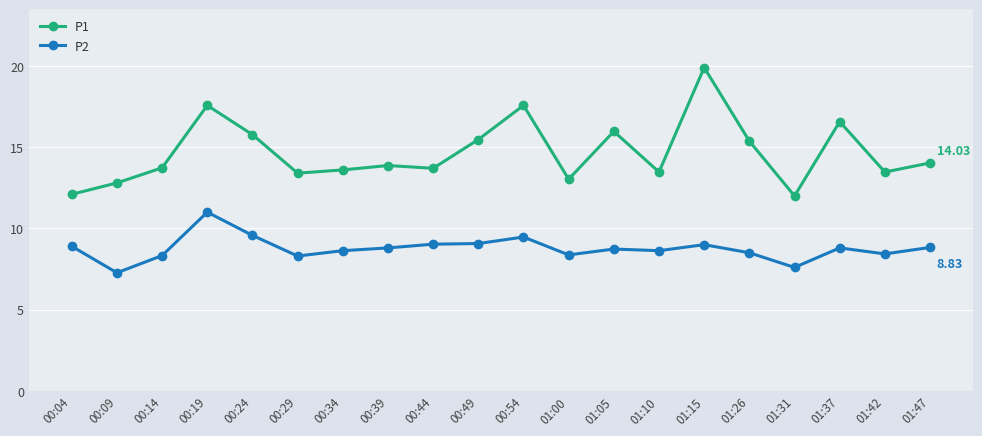

Count the number of categories in the chart.

20